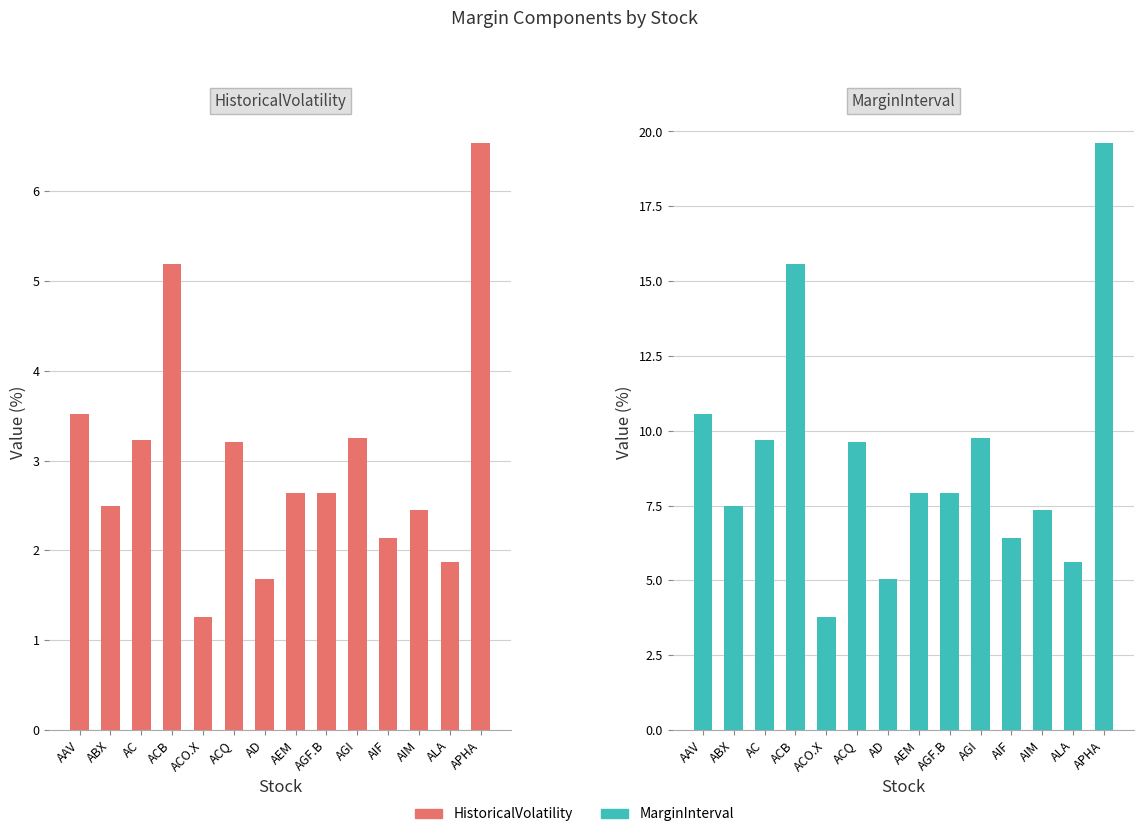

Which series has the largest range (max minus min)?

MarginInterval